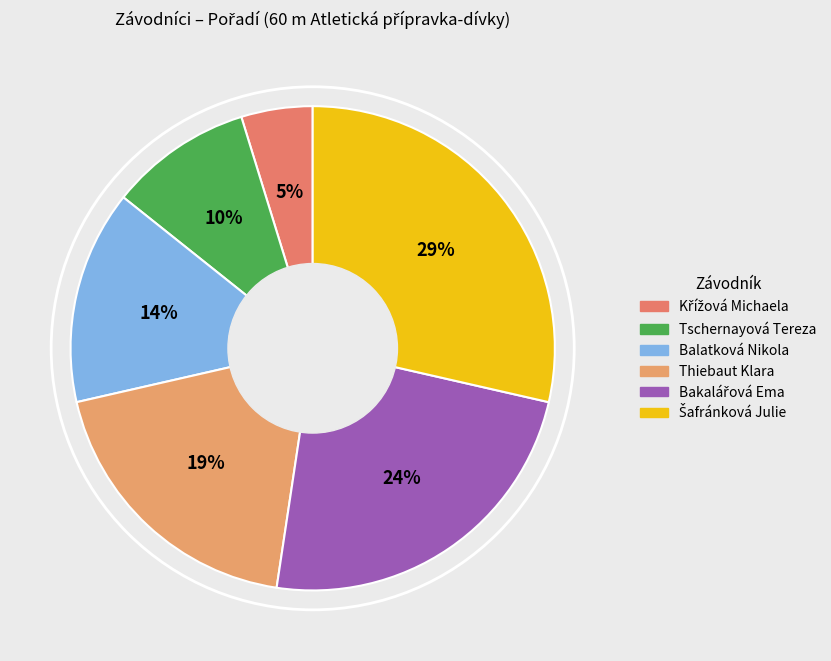

Rank the categories by value from highest to lowest.

Šafránková Julie, Bakalářová Ema, Thiebaut Klara, Balatková Nikola, Tschernayová Tereza, Křížová Michaela